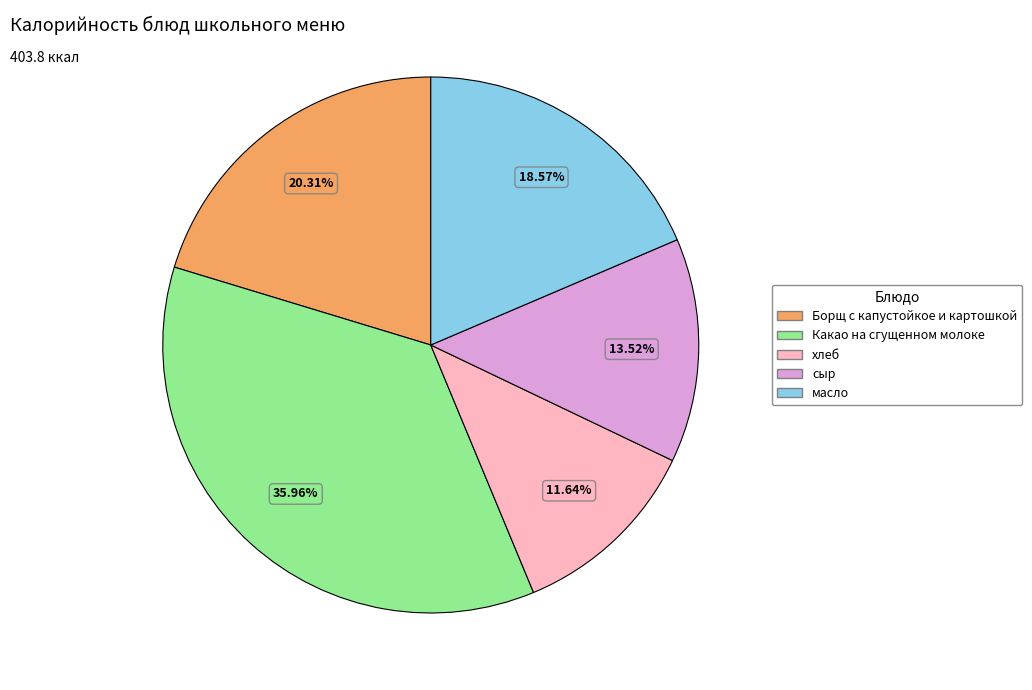

The Борщ с капустойкое и картошкой slice represents 20% of the pie. True or false?

True